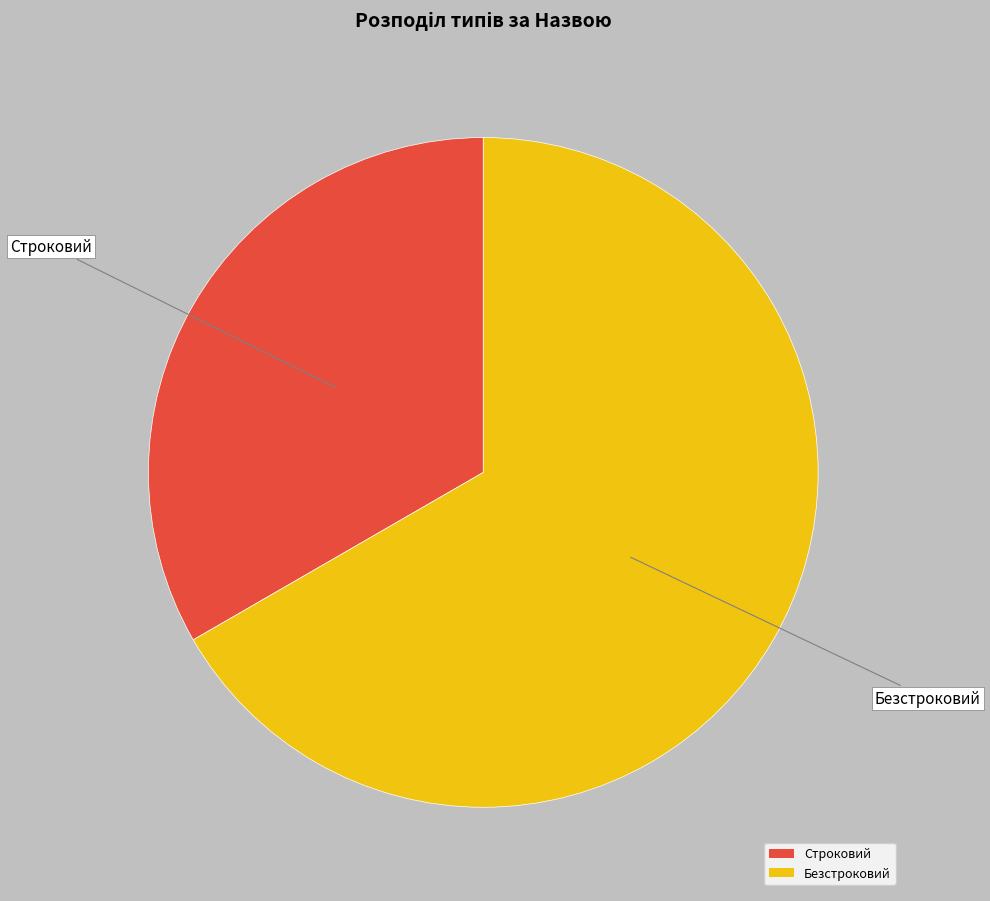

The Безстроковий slice represents 62% of the pie. True or false?

False